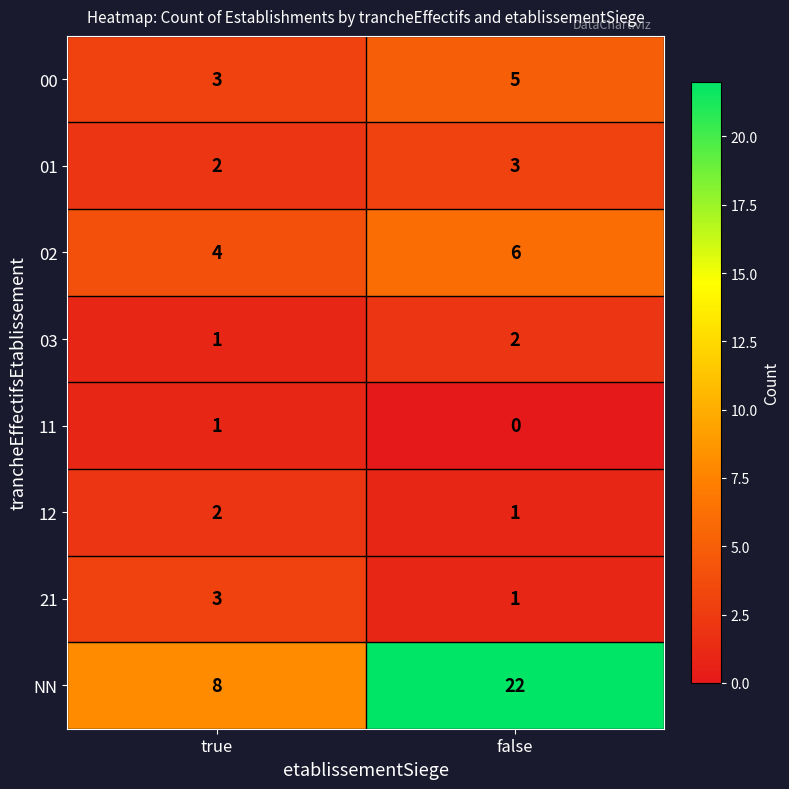

What is the sum of the 12 values at true and false?

3